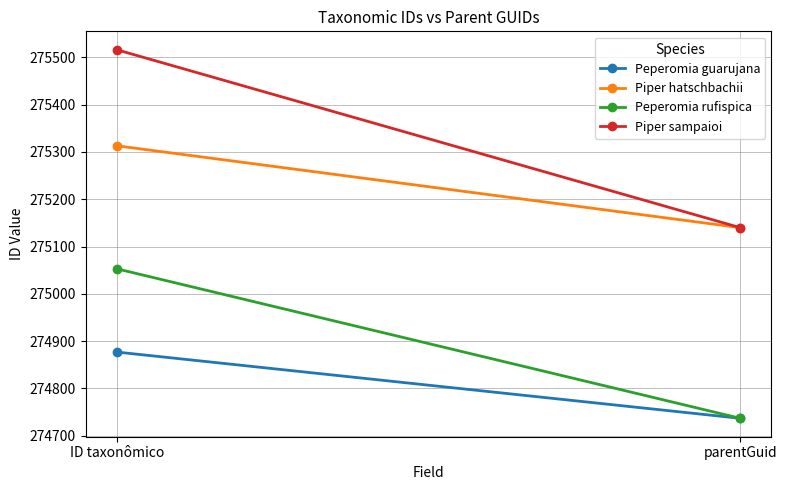

The value of Piper sampaioi at ID taxonômico is 275516. True or false?

True